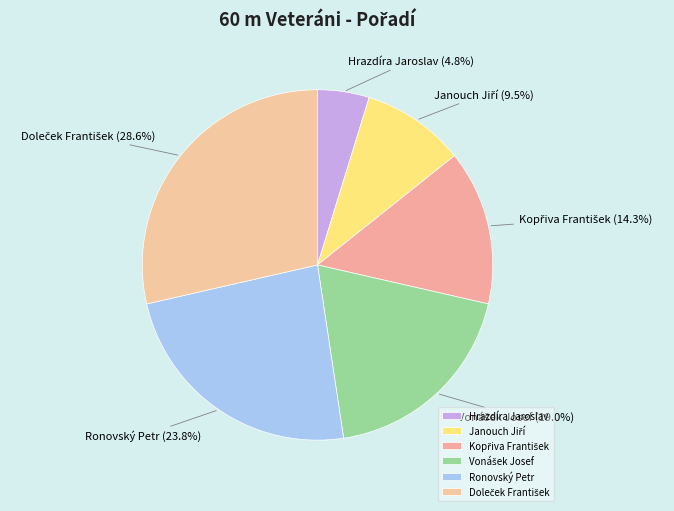

How much of the chart is everything except Ronovský Petr?

76.2%